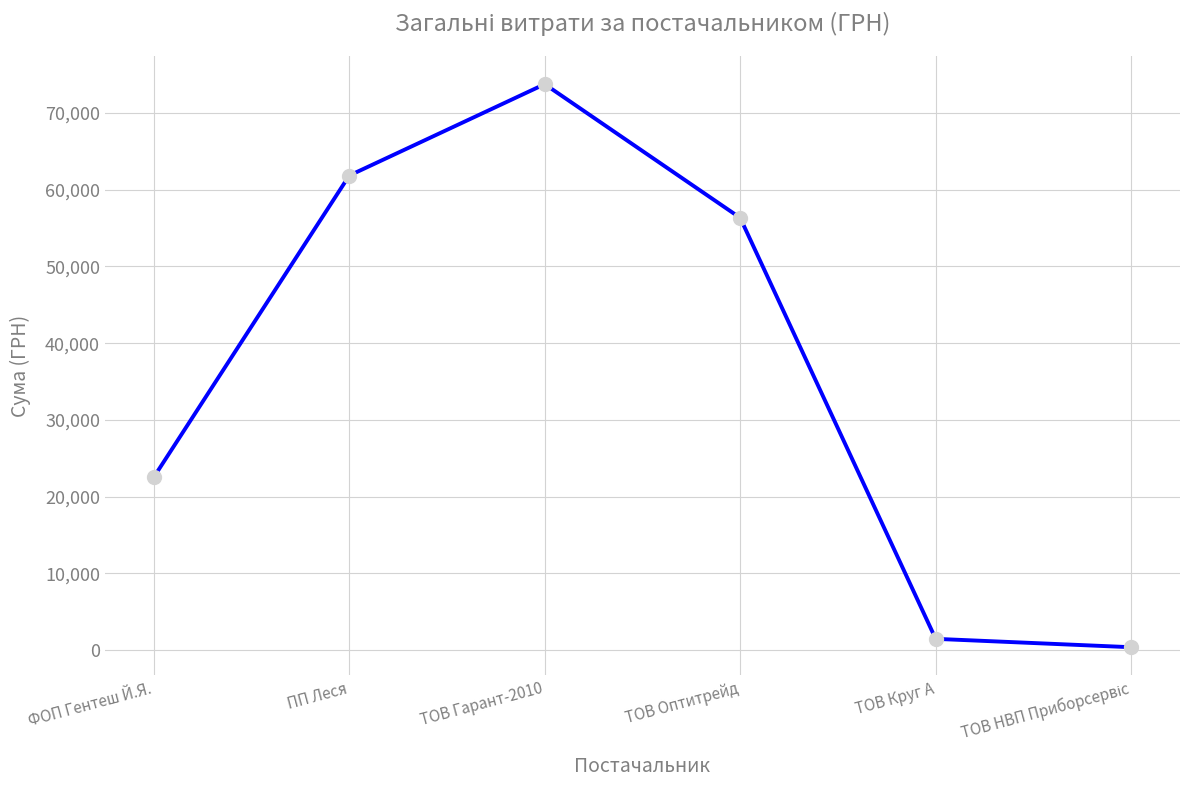

How many distinct data groups are displayed?

1